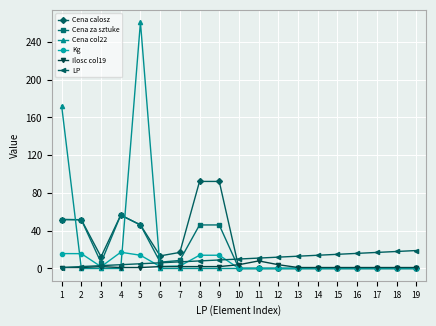

At which category is the sum across all series the highest?

5